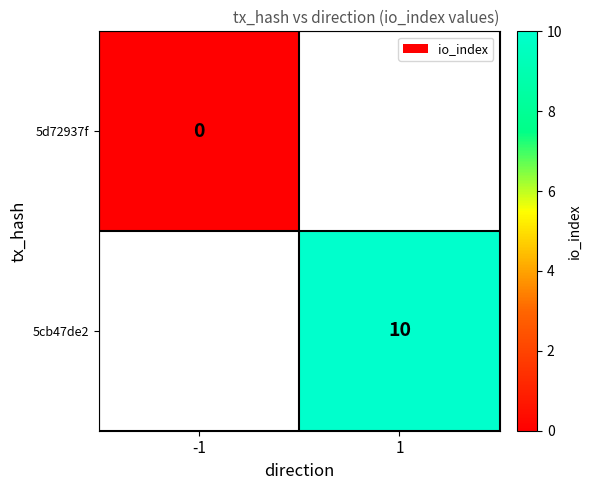

The 5cb47de2 series shows 10 at 1. True or false?

True